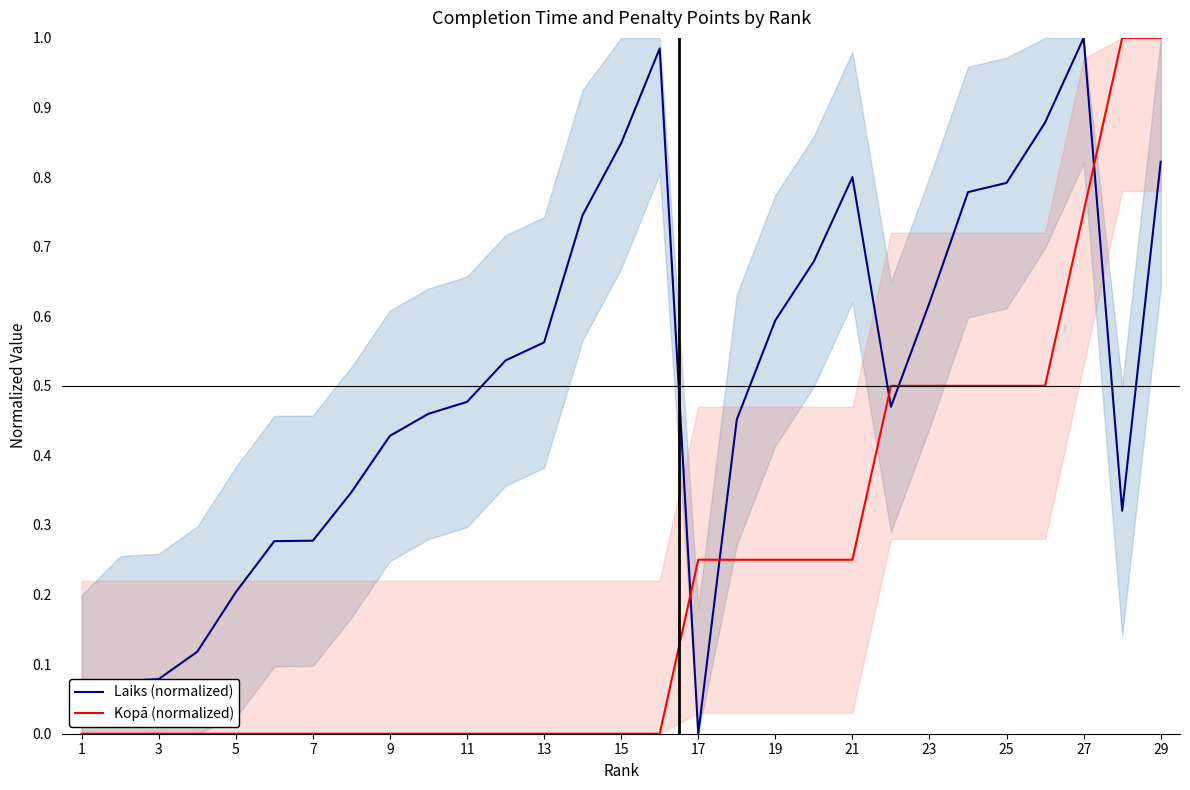

List the series in order of their overall mean, lowest first.

Kopā (normalized), Laiks (normalized)